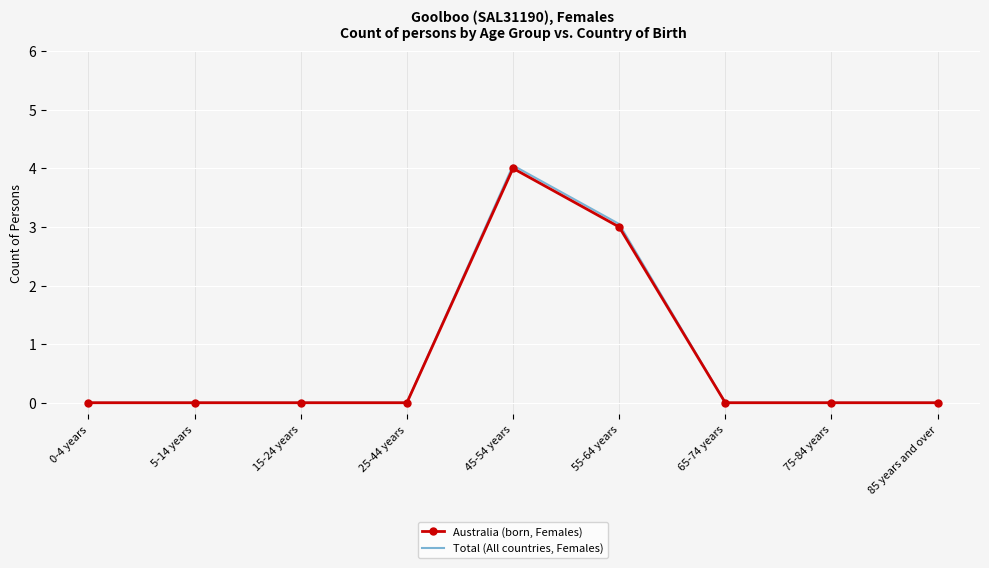

How many series are shown in this chart?

2